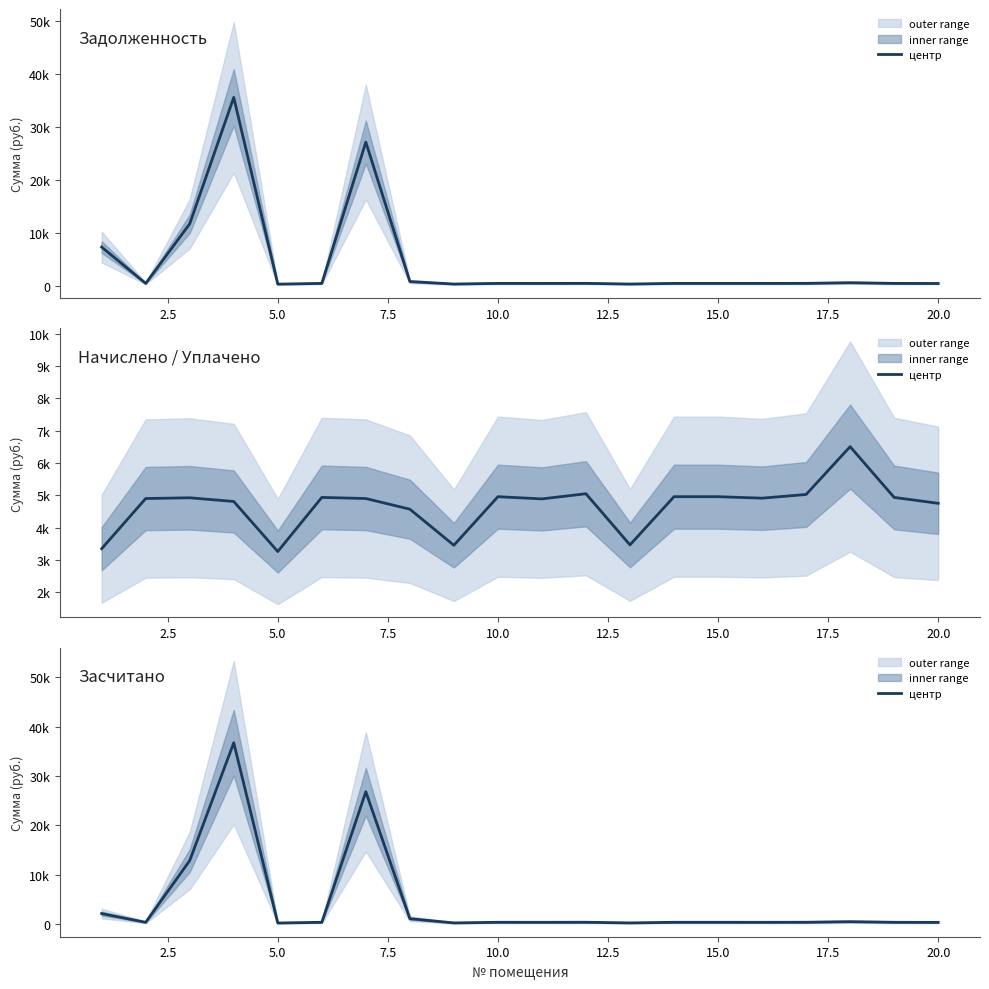

Reading right to left, what are all the values shown in this chart?

395.7	410.9	541.9	418.5	409.0	412.8	412.8	288.5	420.4	407.1	412.8	287.6	1141.7	26814.2	410.9	271.4	36737.6	12897.8	408.1	2176.9